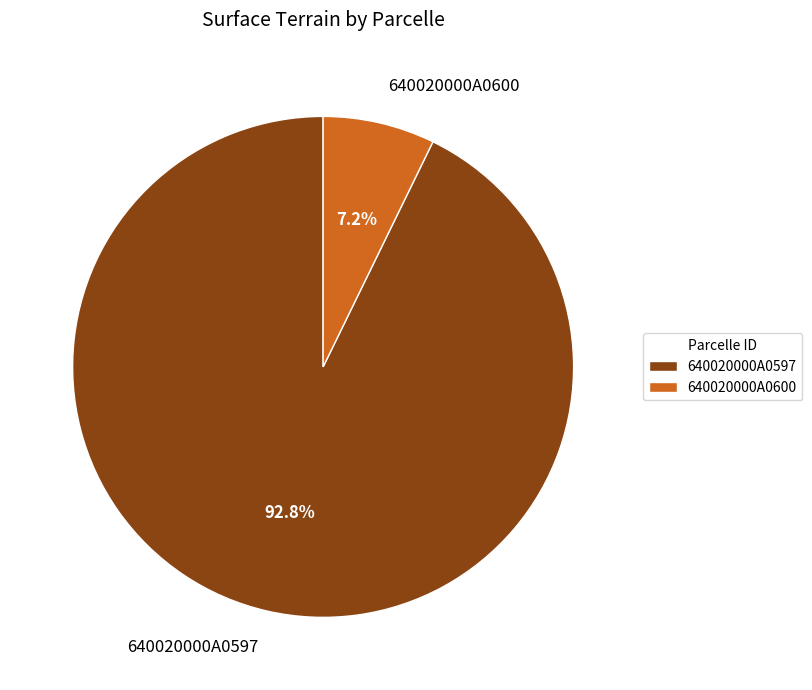

To the nearest percent, what is the combined percentage of 640020000A0600 and 640020000A0597?

100%